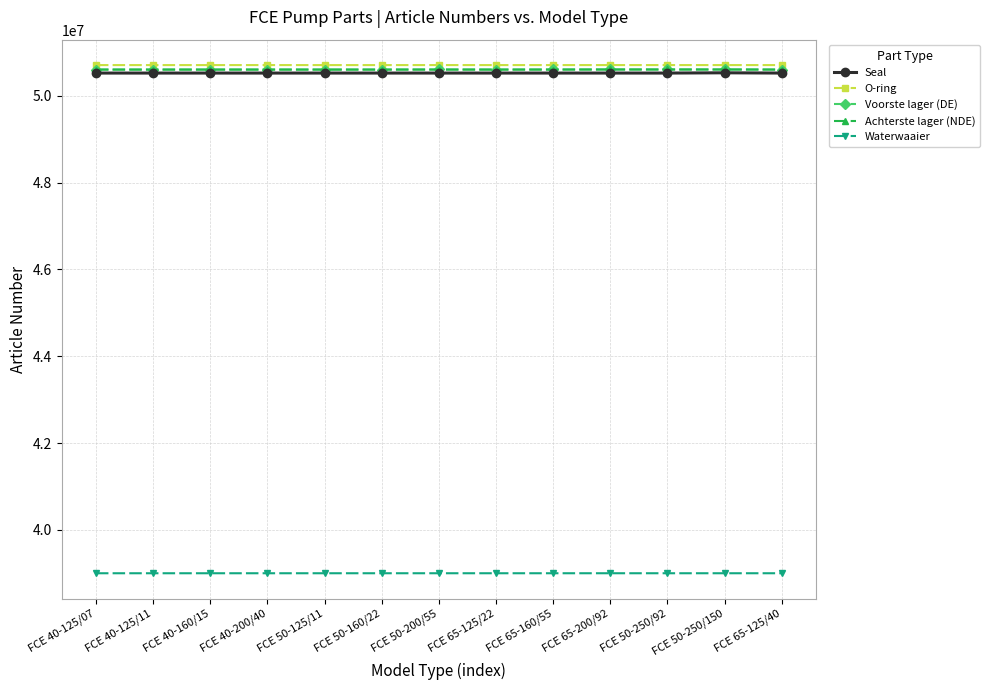

How many values in the Waterwaaier series are below 39003860?

6